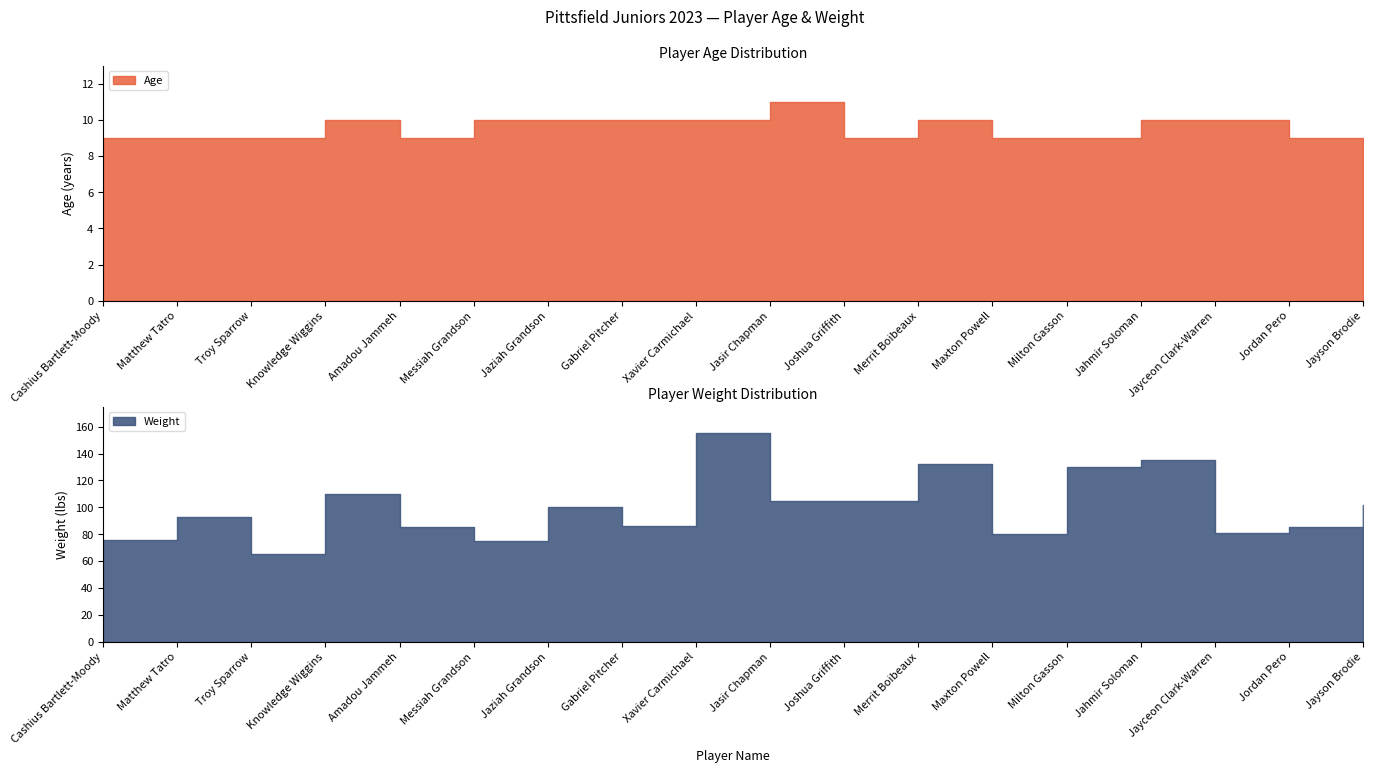

Rank the series by their average value, from lowest to highest.

Age, Weight